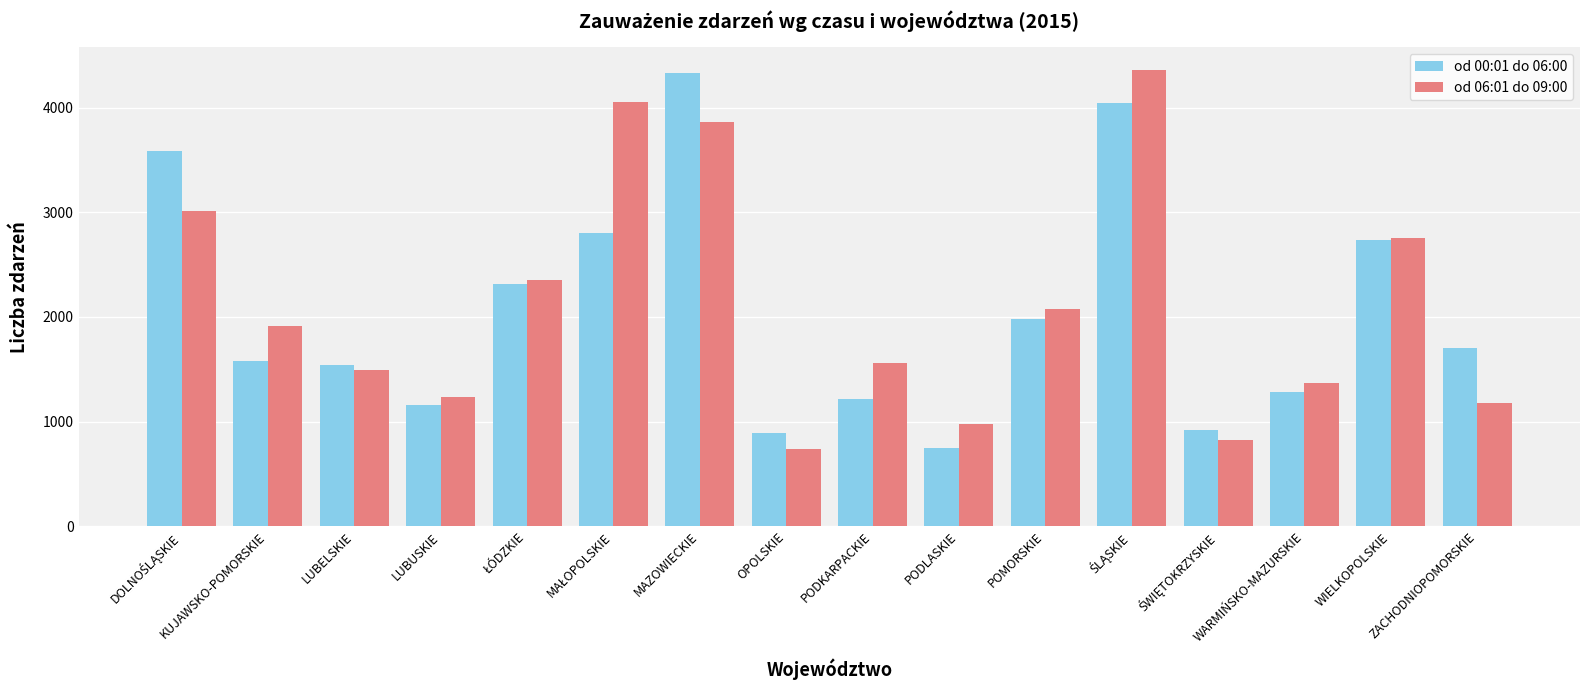

True or false: od 00:01 do 06:00 has a value of 1214 at PODKARPACKIE.

True